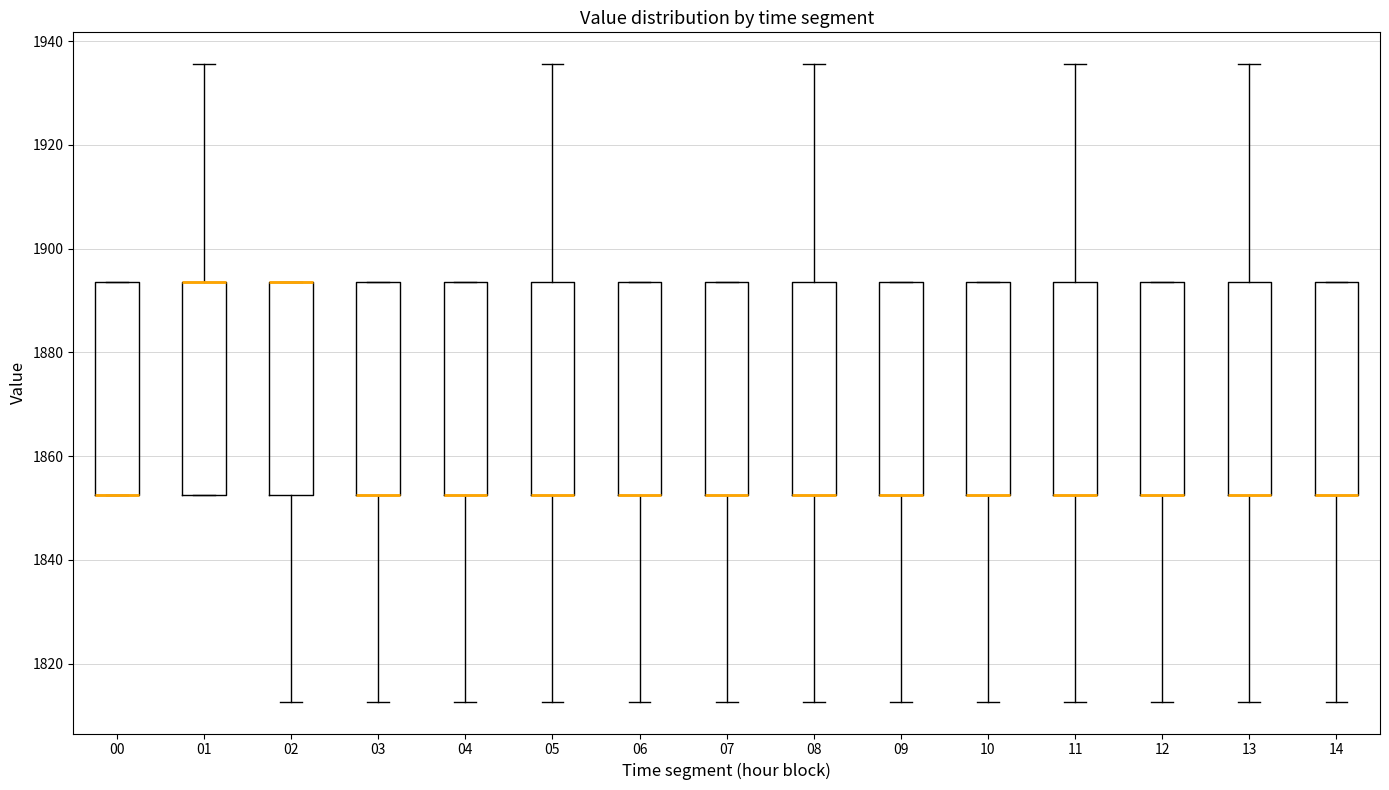

Where does the upper whisker of the box at x = 08 end on the y-axis? The values are not printed on the chart, so give them approximately, as read against the axis.

1936